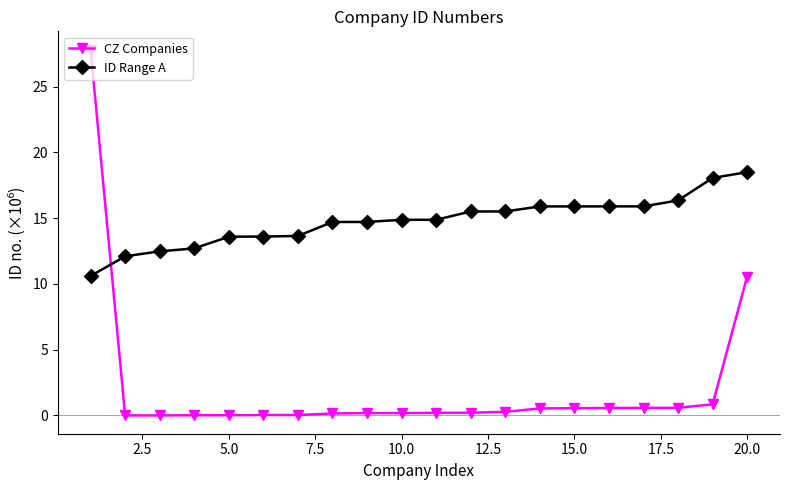

List the series in order of their overall mean, highest first.

ID Range A, CZ Companies